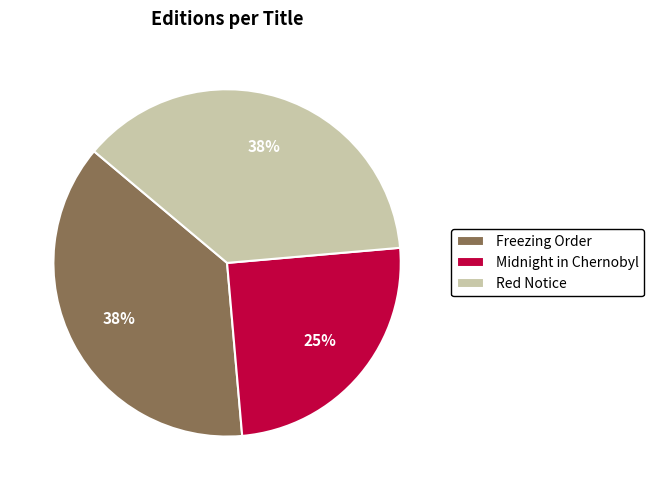

How many segments does this pie chart have?

3